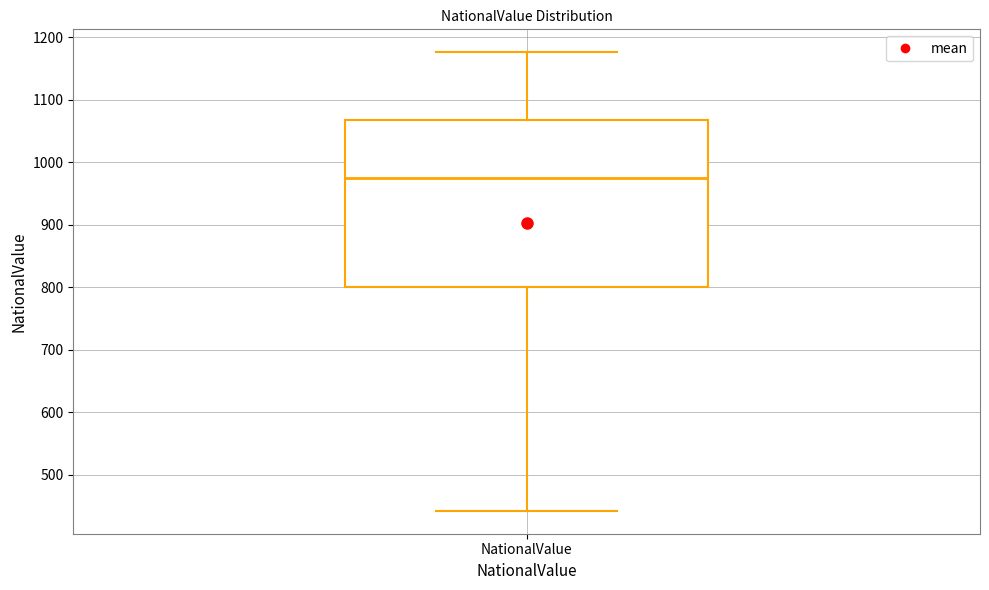

Where does the upper whisker of the box for NationalValue end on the y-axis? The values are not printed on the chart, so give them approximately, as read against the axis.

1180